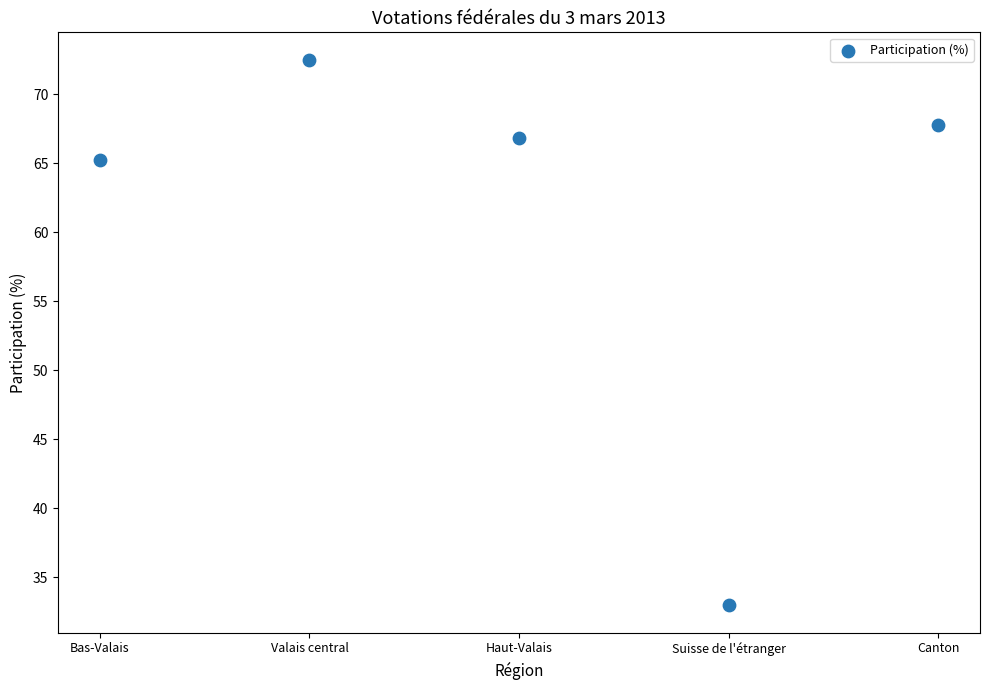

What is the range of Y values (max minus min)?

39.6